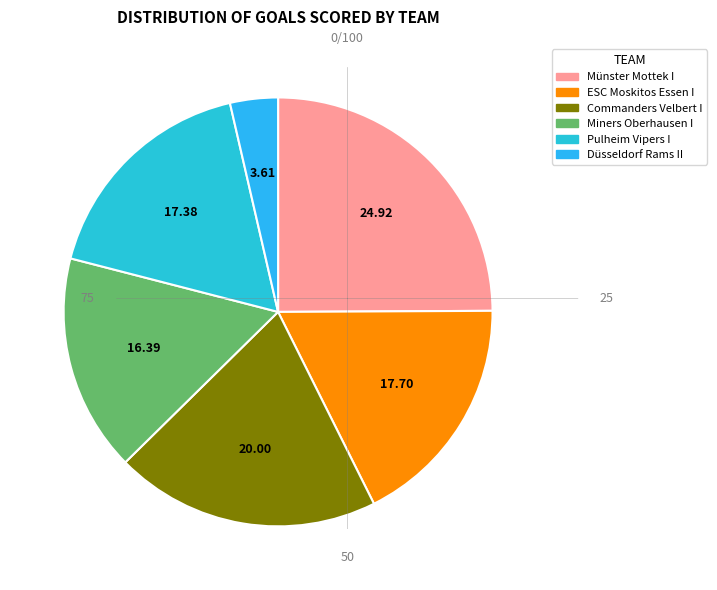

How many segments does this pie chart have?

6